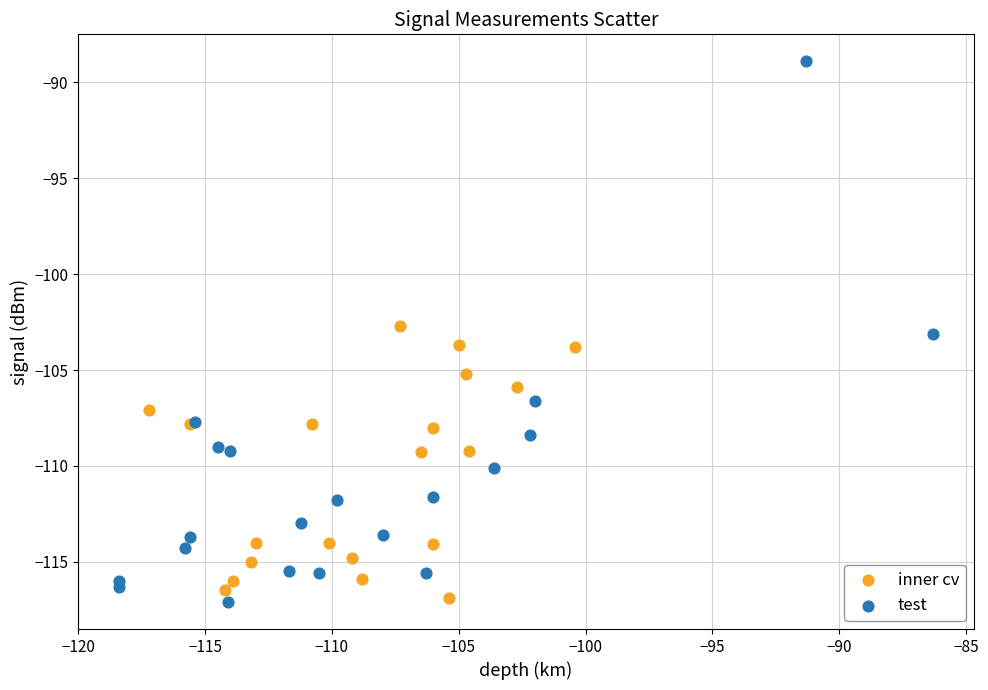

Which series contains the highest Y value?

test